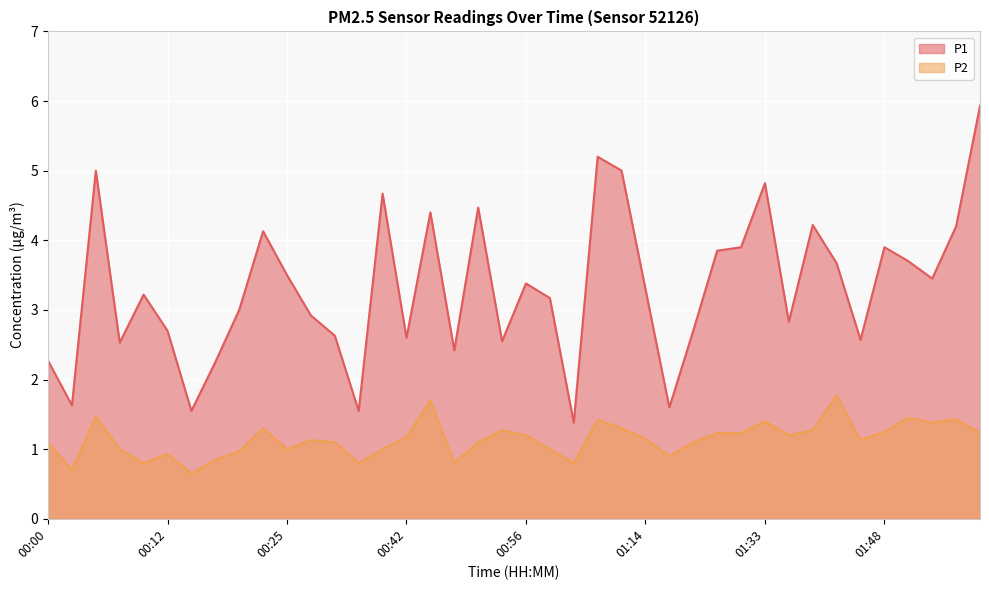

What is the highest value of the P2 series?

1.8